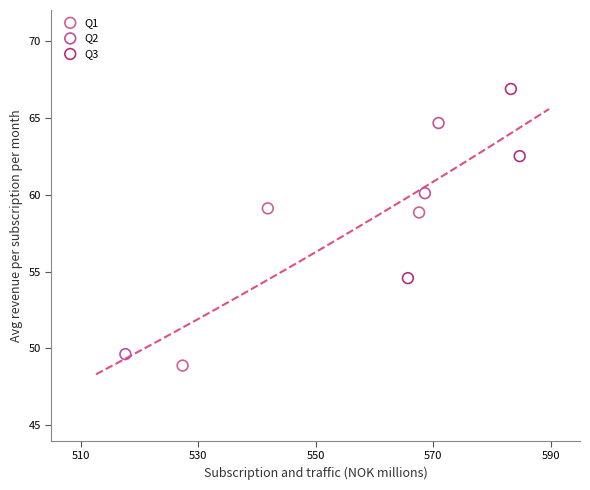

Which series has the widest spread of Y values?

Q2